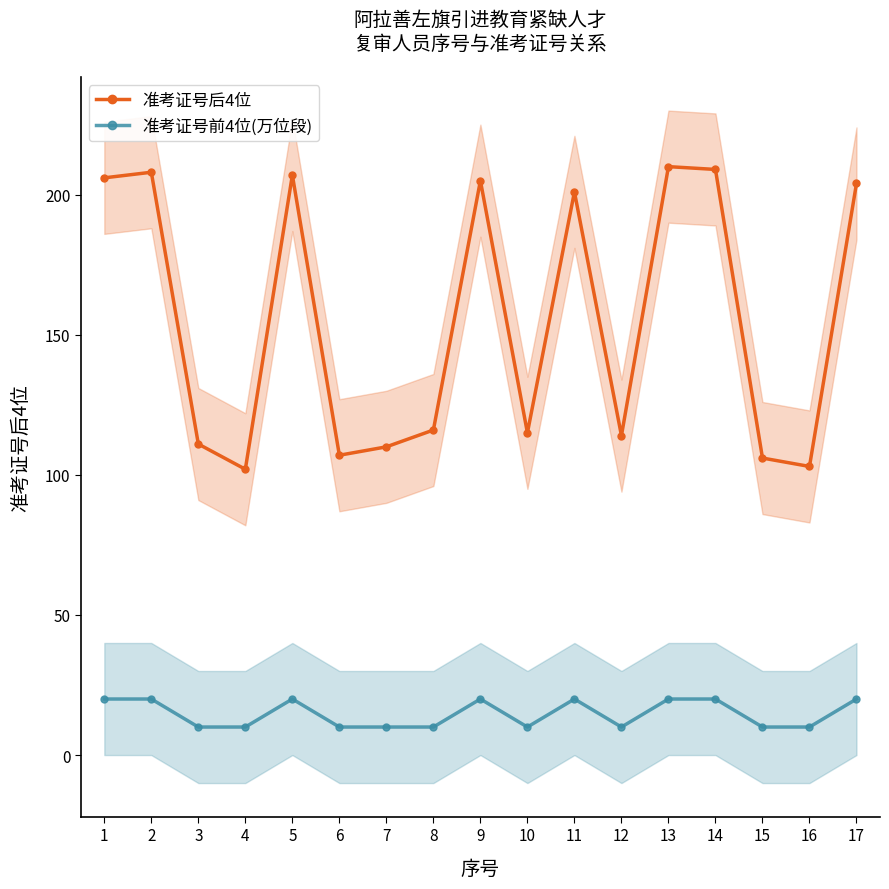

What value does the 准考证号后4位 series have at 17?

204